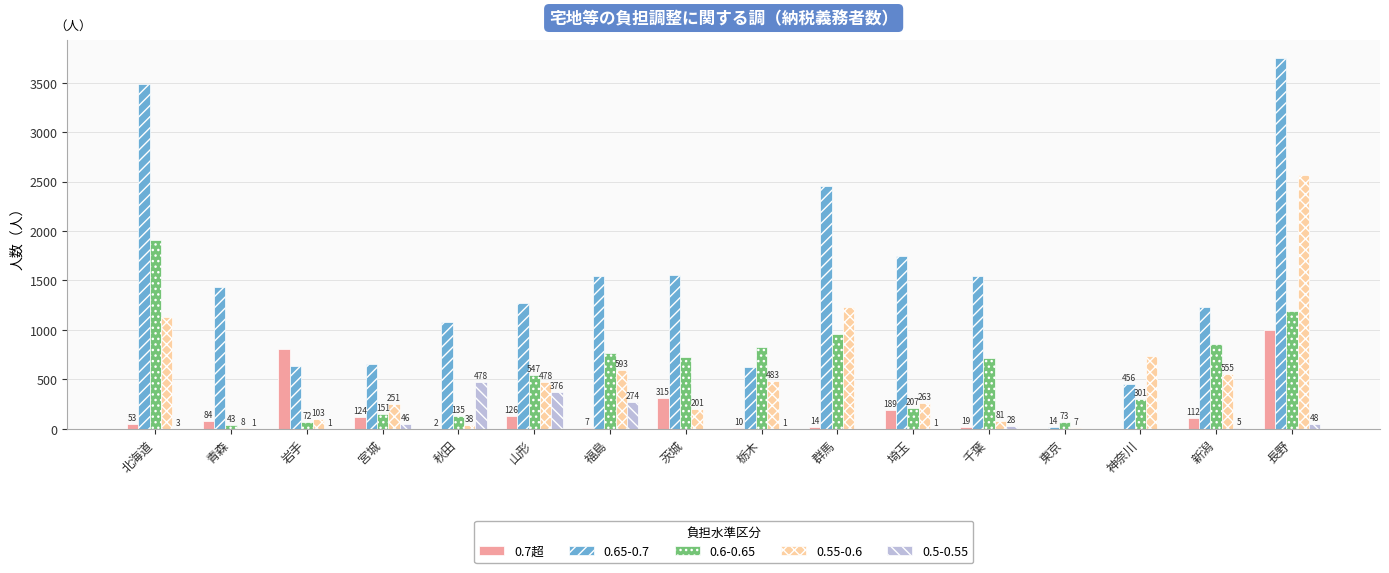

At which label is 0.65-0.7 closest to 1880?

埼玉